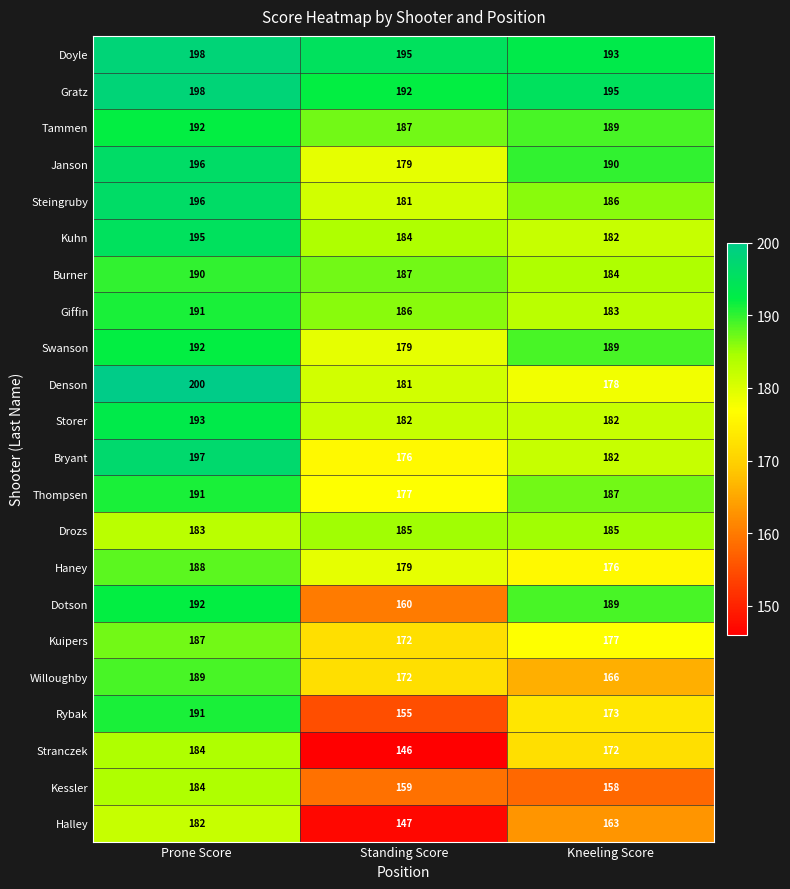

Count the number of data series in this chart.

22